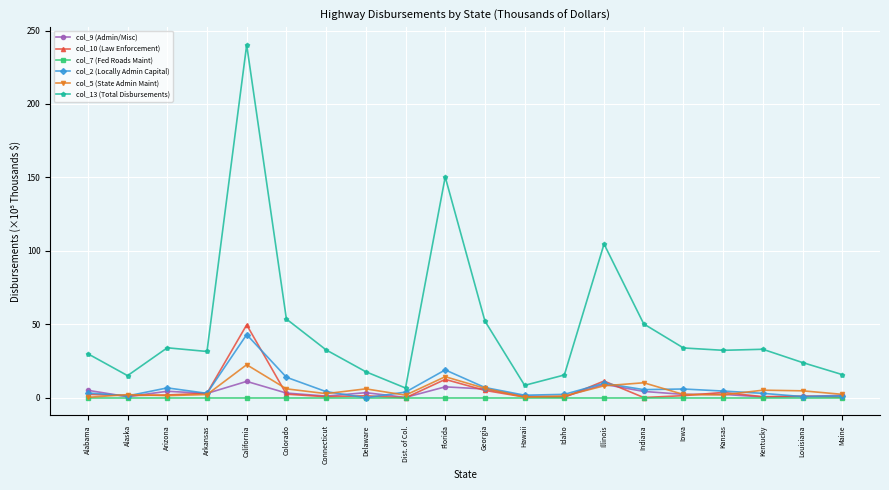

Does the chart have visible grid lines?

Yes